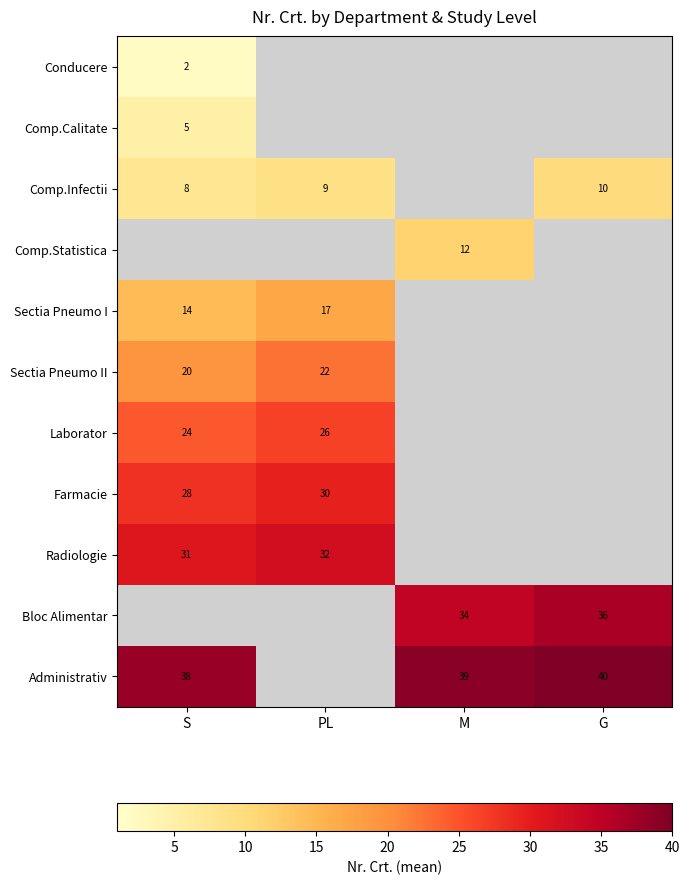

The Administrativ series shows 40 at G. True or false?

True